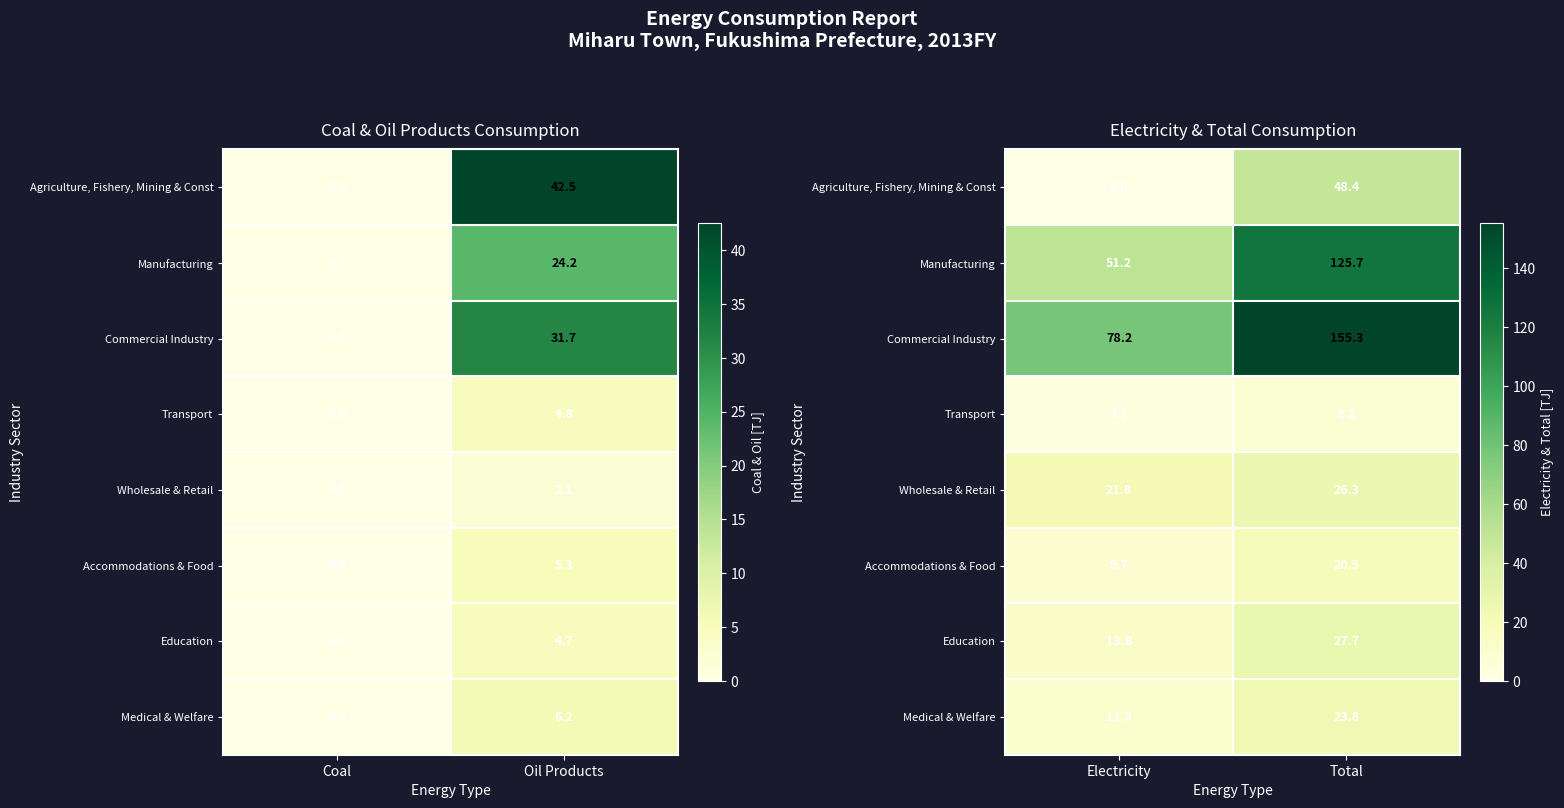

True or false: Wholesale & Retail has a value of 9.1 at Electricity.

False